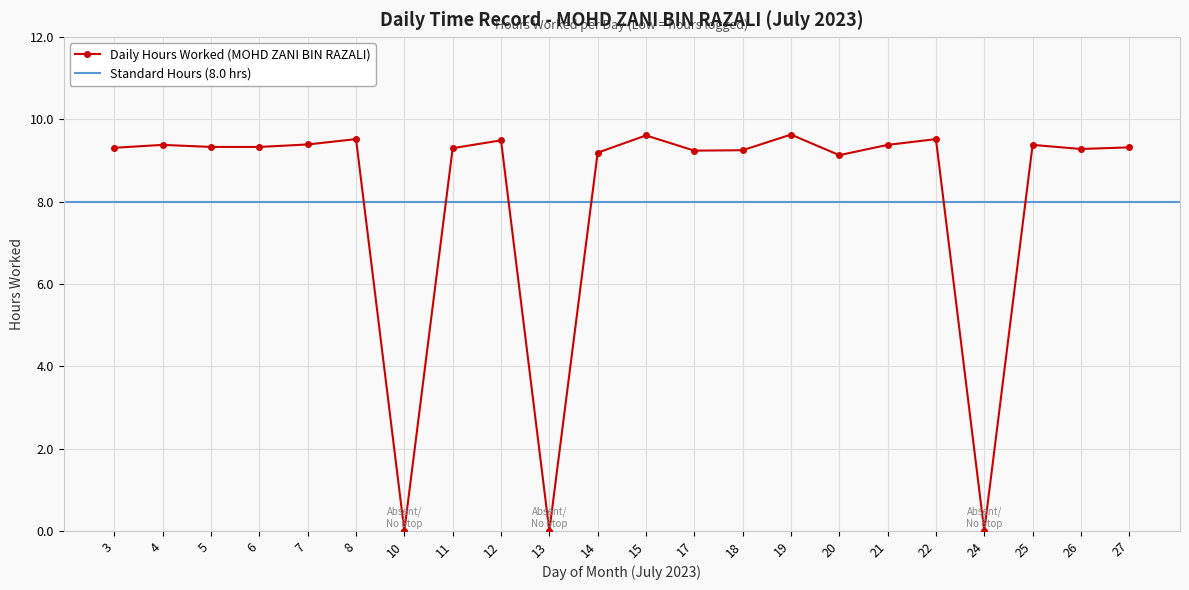

How many points are higher than both their immediate neighbors (excluding endpoints)?

7